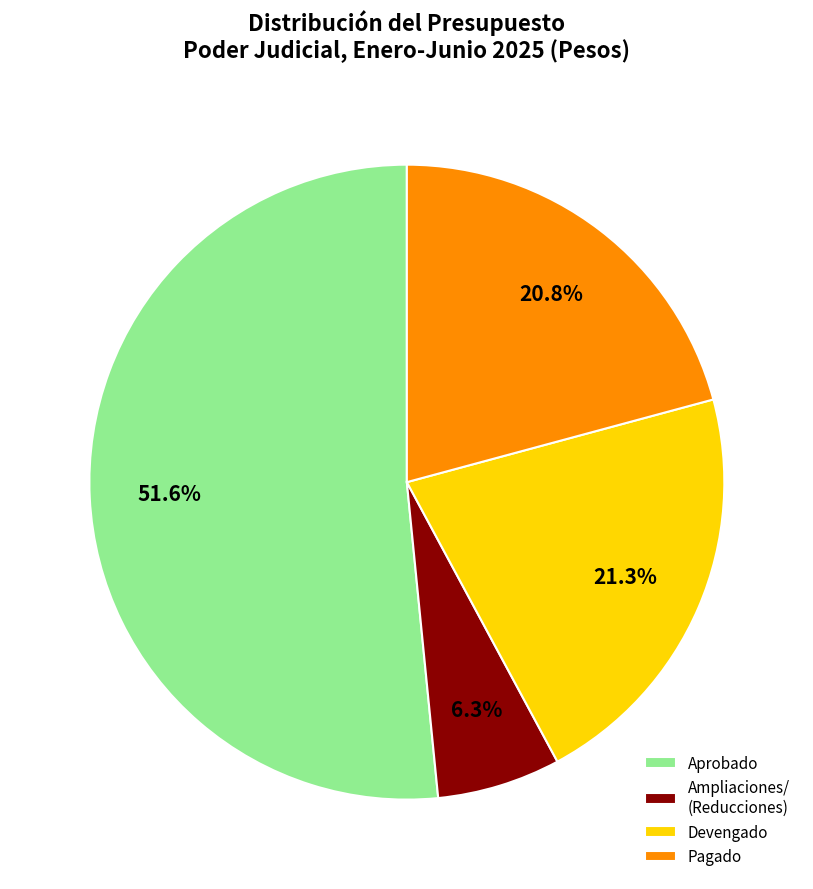

Which category has the smallest portion of the pie?

Ampliaciones/ (Reducciones)